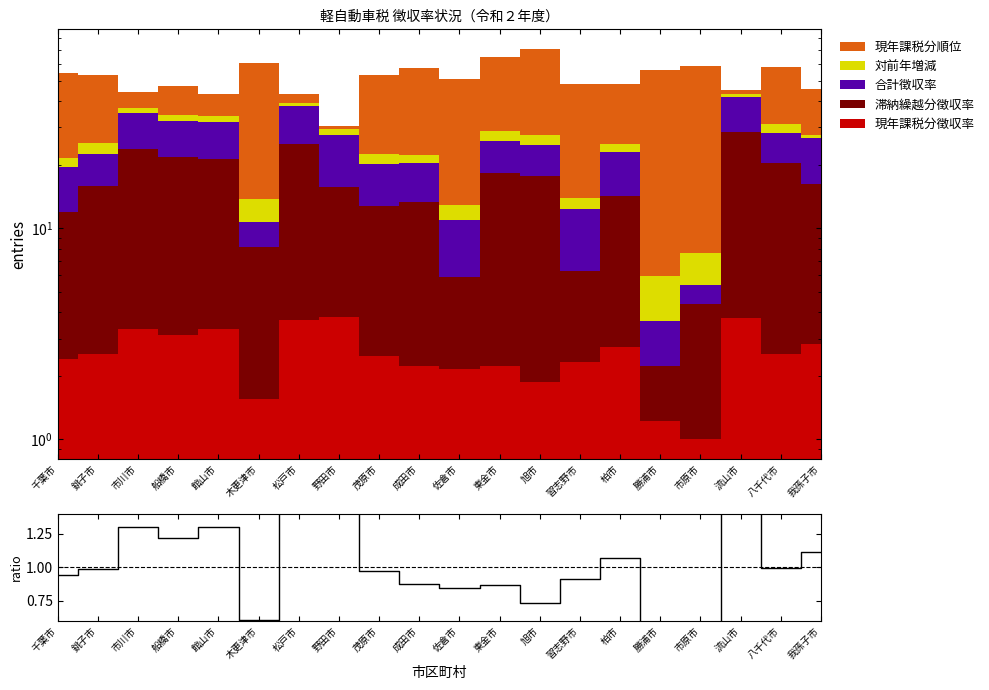

Reading left to right, list all the values displayed in this chart.

千葉市=0.9	銚子市=1.0	市川市=1.3	船橋市=1.2	館山市=1.3	木更津市=0.6	松戸市=1.4	野田市=1.5	茂原市=1.0	成田市=0.9	佐倉市=0.8	東金市=0.9	旭市=0.7	習志野市=0.9	柏市=1.1	勝浦市=0.5	市原市=0.4	流山市=1.5	八千代市=1.0	我孫子市=1.1